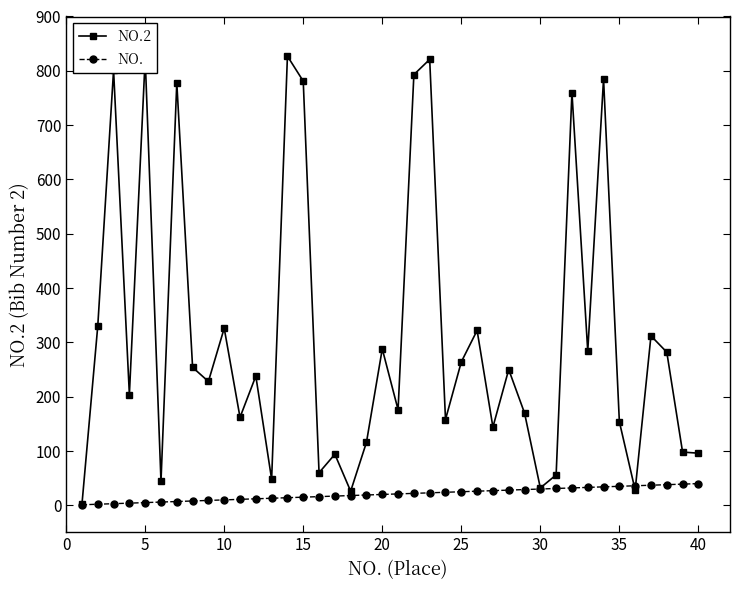

What is the difference between the maximum and minimum values in the NO.2 series?

825